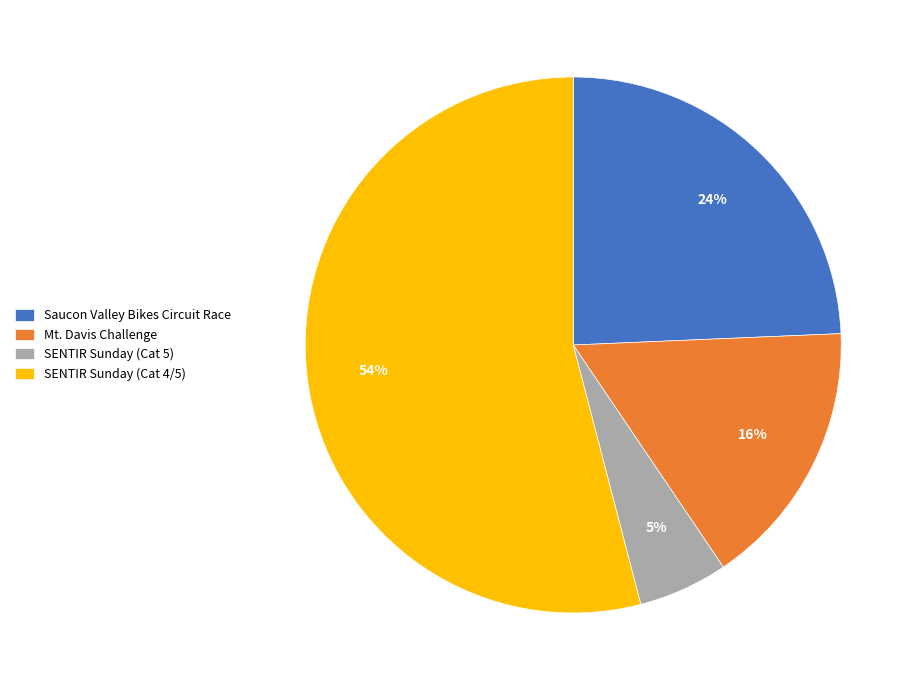

Is it true that SENTIR Sunday (Cat 4/5) is 54% of the pie?

True